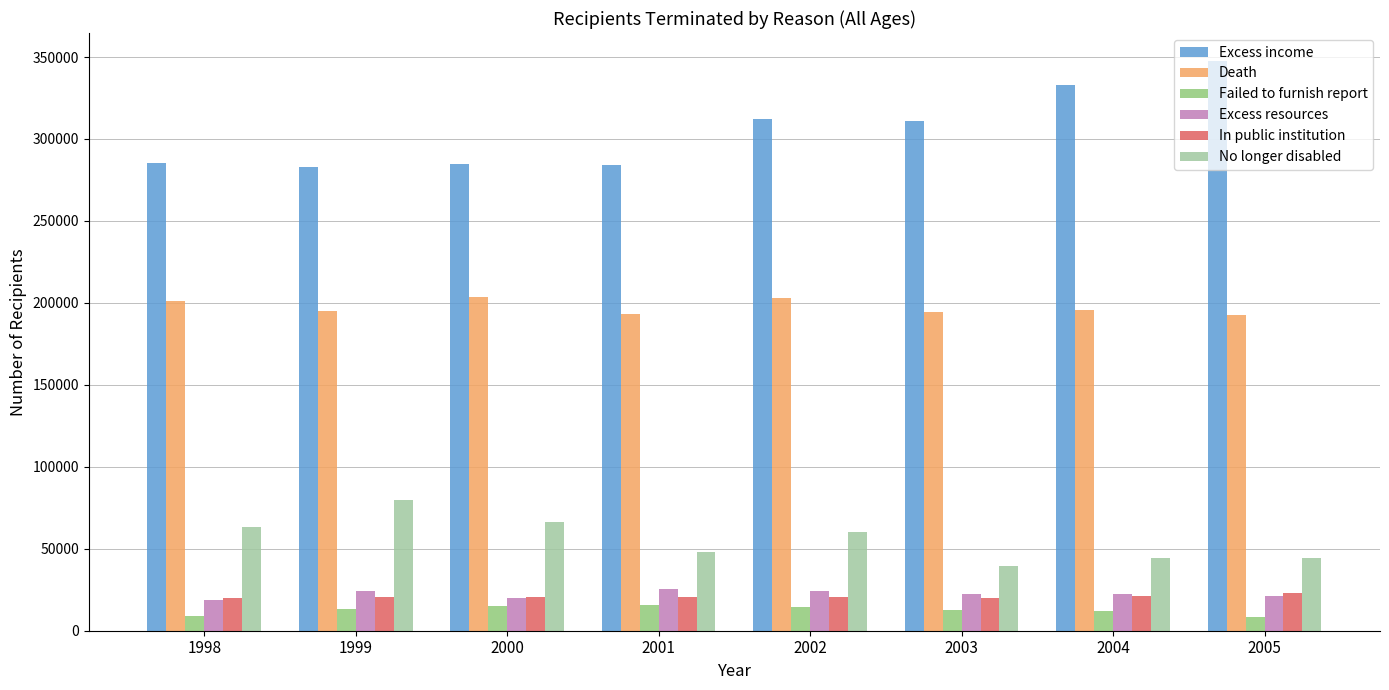

What is the sum of the Death values at 2000 and 2004?

399000